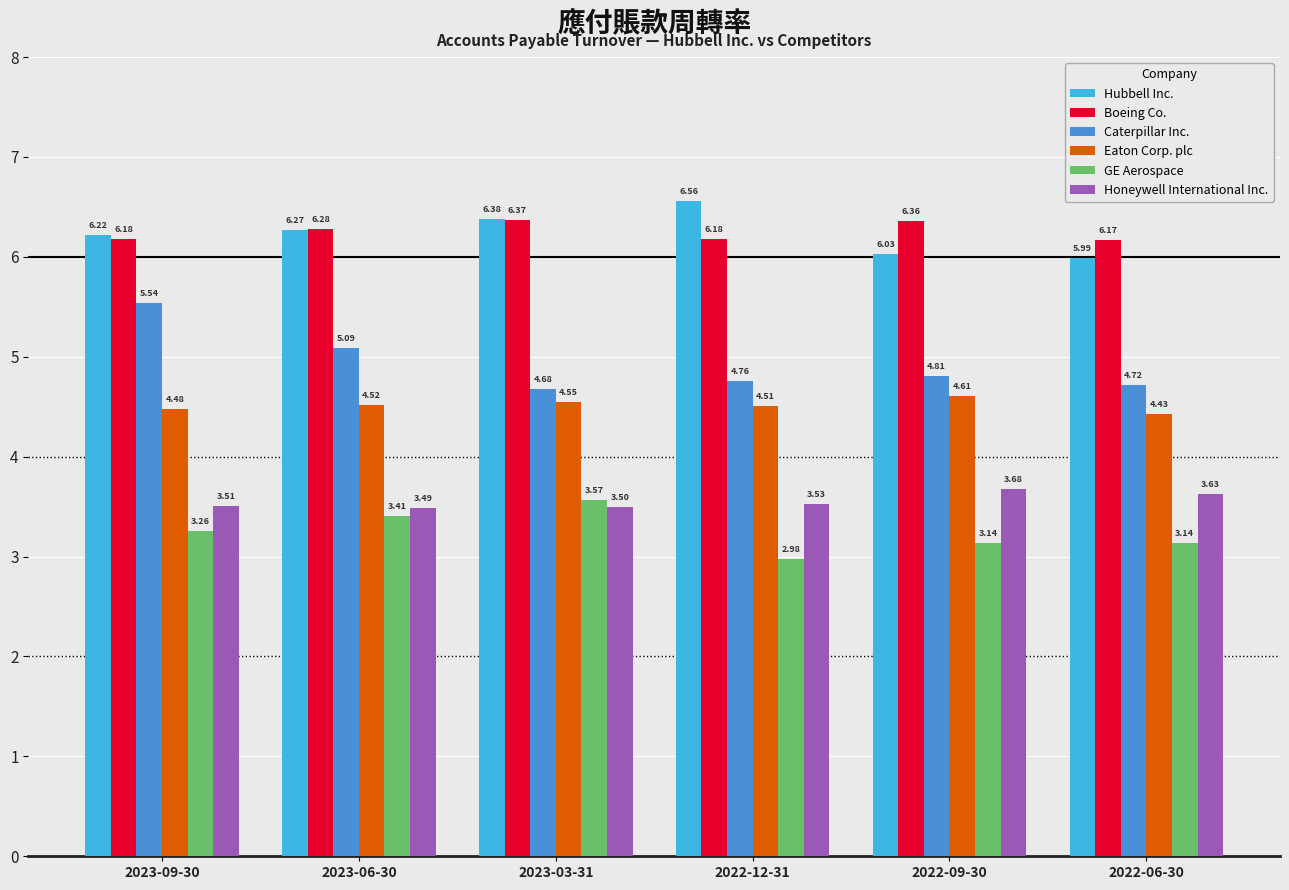

Which series changed the most between 2023-06-30 and 2022-09-30?

Caterpillar Inc.